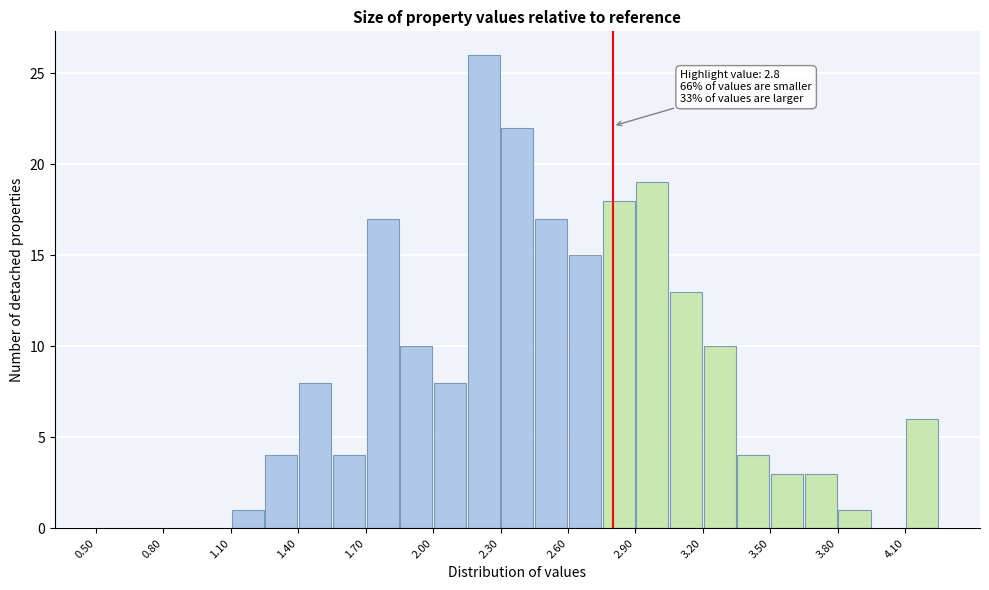

Around what value on the x-axis is the tallest bar? Give the approximate position of its centre, as read against the axis.

2.25